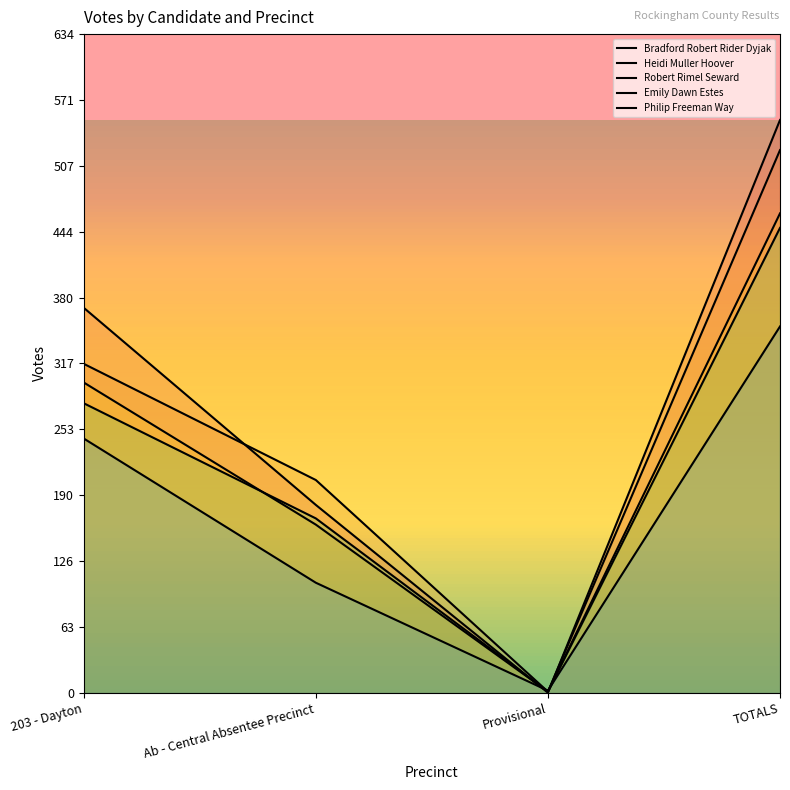

What is the label of the 2nd point from the left?

Ab - Central Absentee Precinct